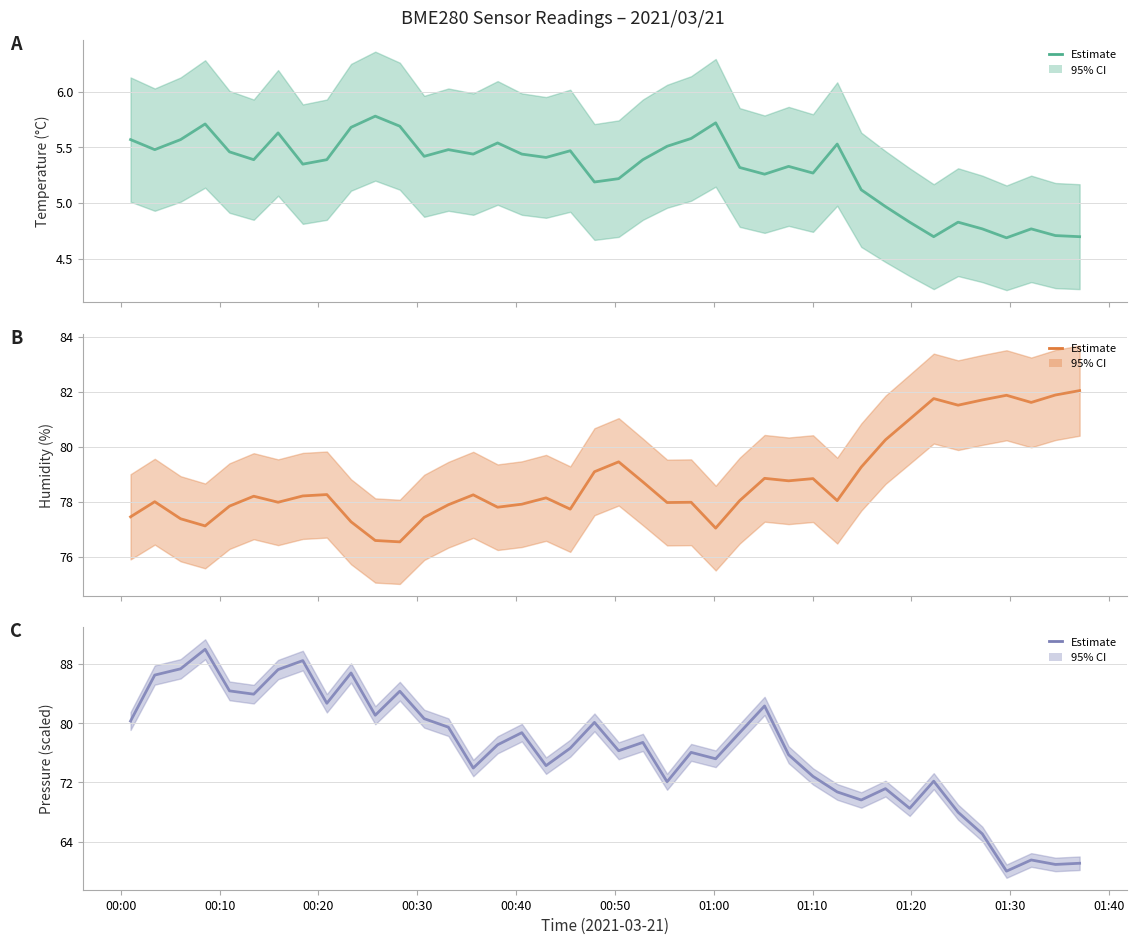

True or false: BME280_pressure_scaled and BME280_temperature cross at least once.

False